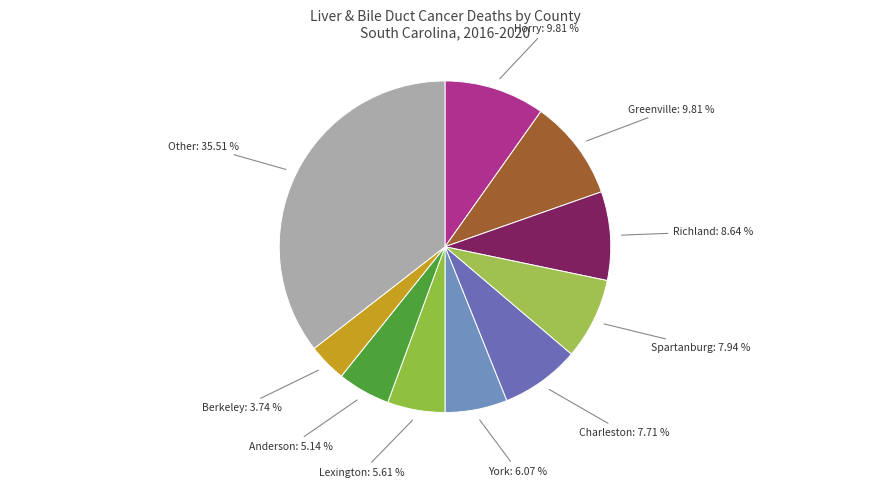

To the nearest percent, what is the difference between the largest and smallest slice percentages?

32%